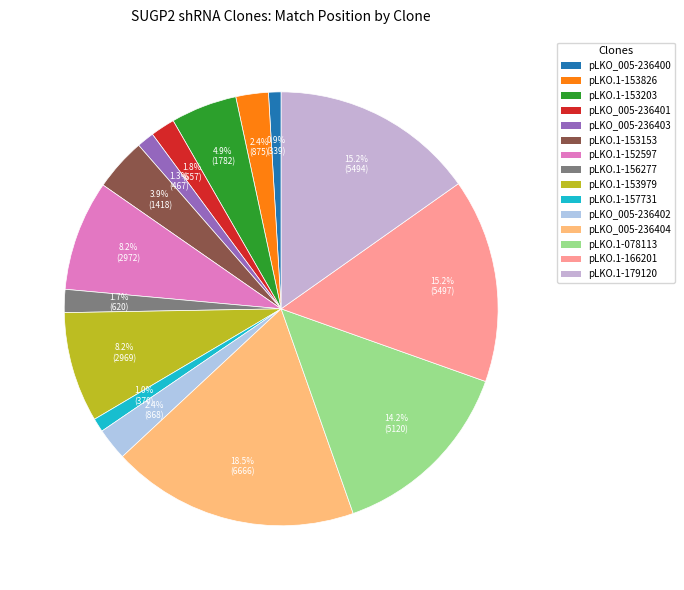

How many segments does this pie chart have?

15